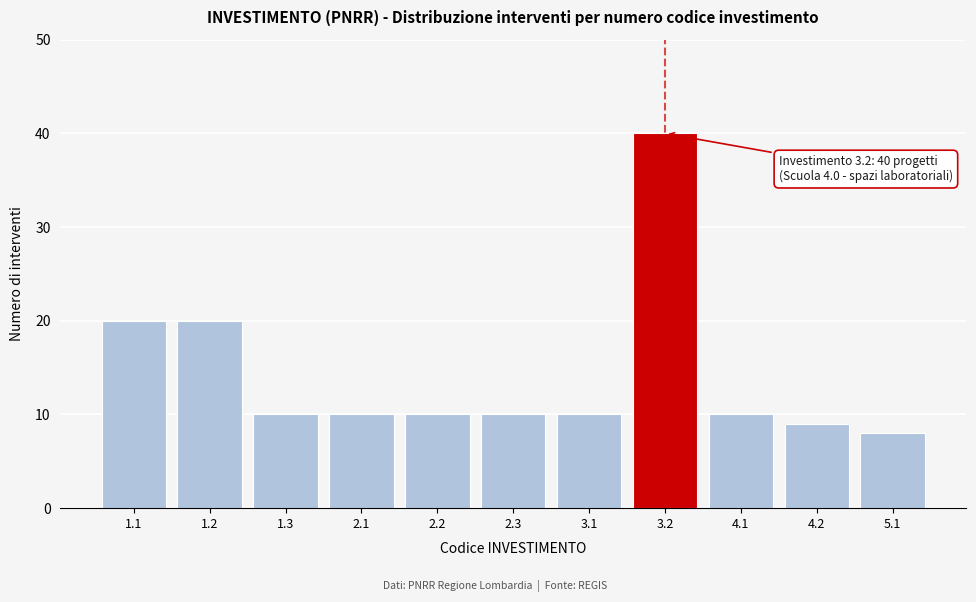

Reading right to left, transcribe all the data shown in this chart.

8	9	10	40	10	10	10	10	10	20	20